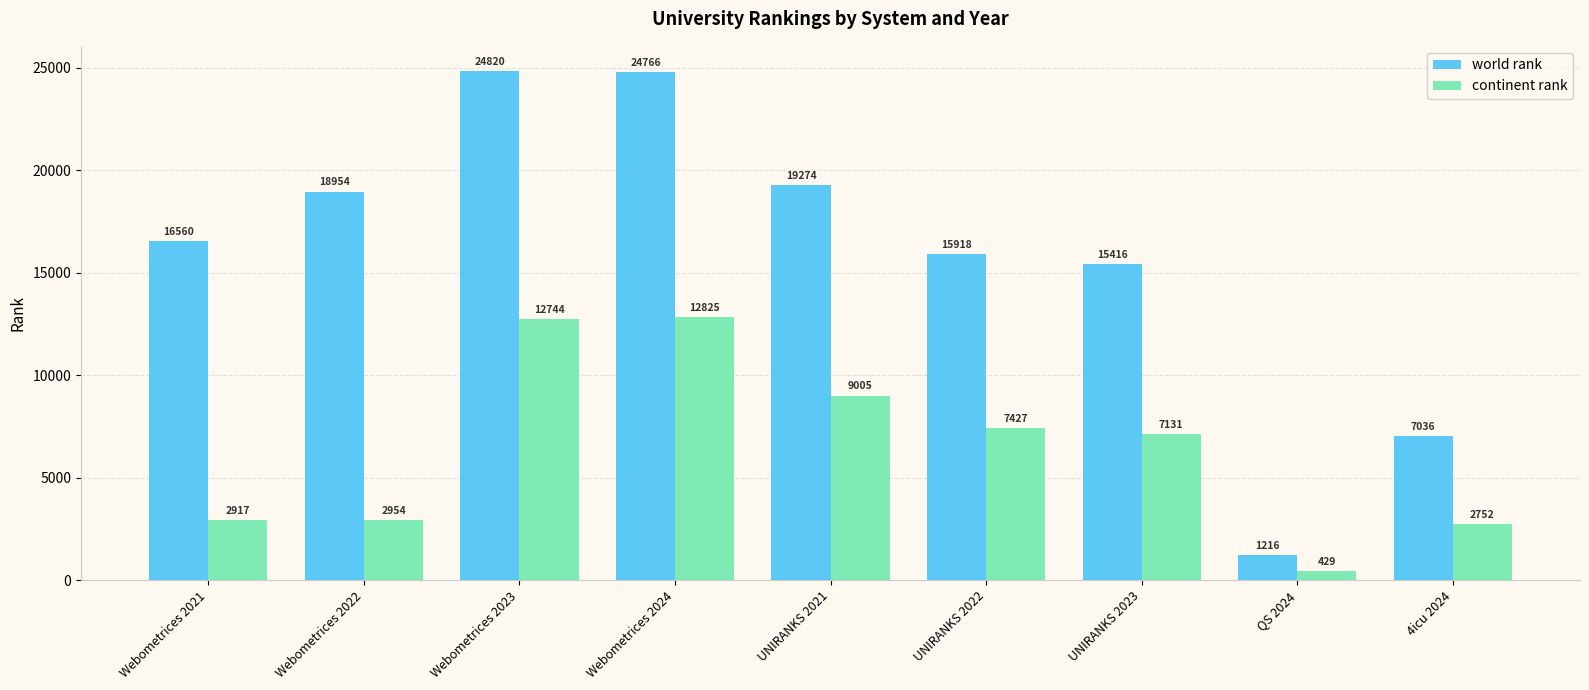

How many series are shown in this chart?

2